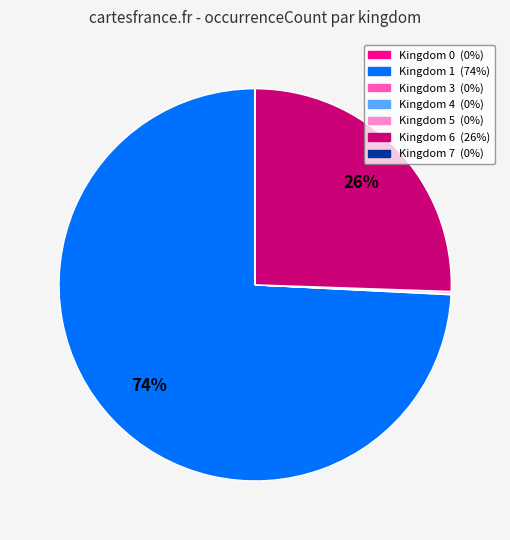

Is there any slice that represents more than half of the pie?

Yes